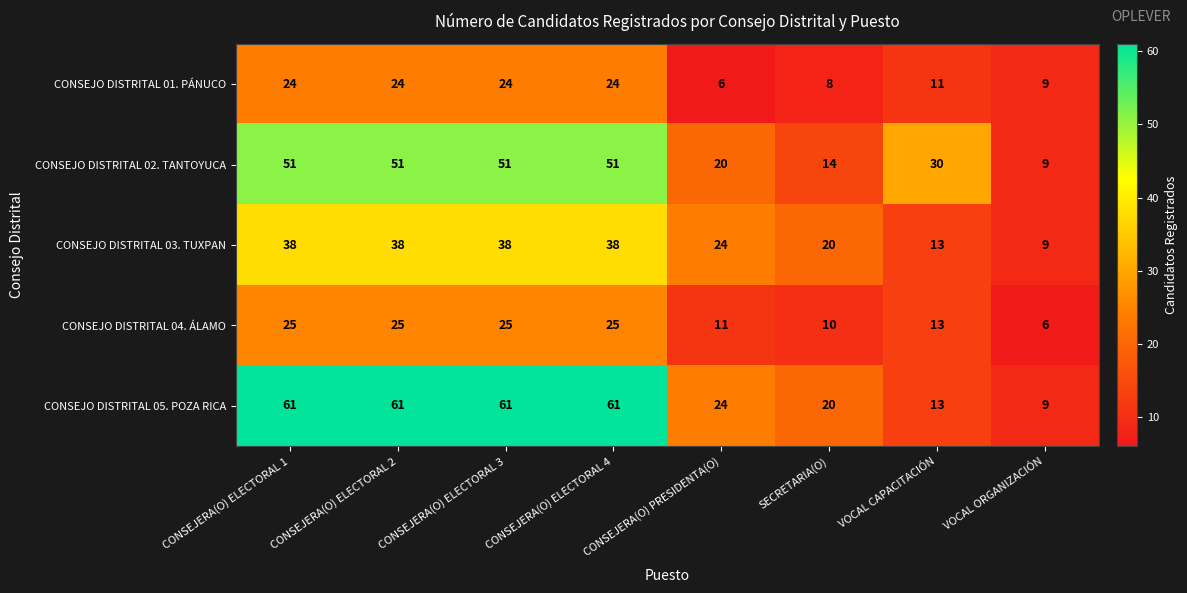

Where is CONSEJO DISTRITAL 01. PÁNUCO nearest to the value 15?

VOCAL CAPACITACIÓN